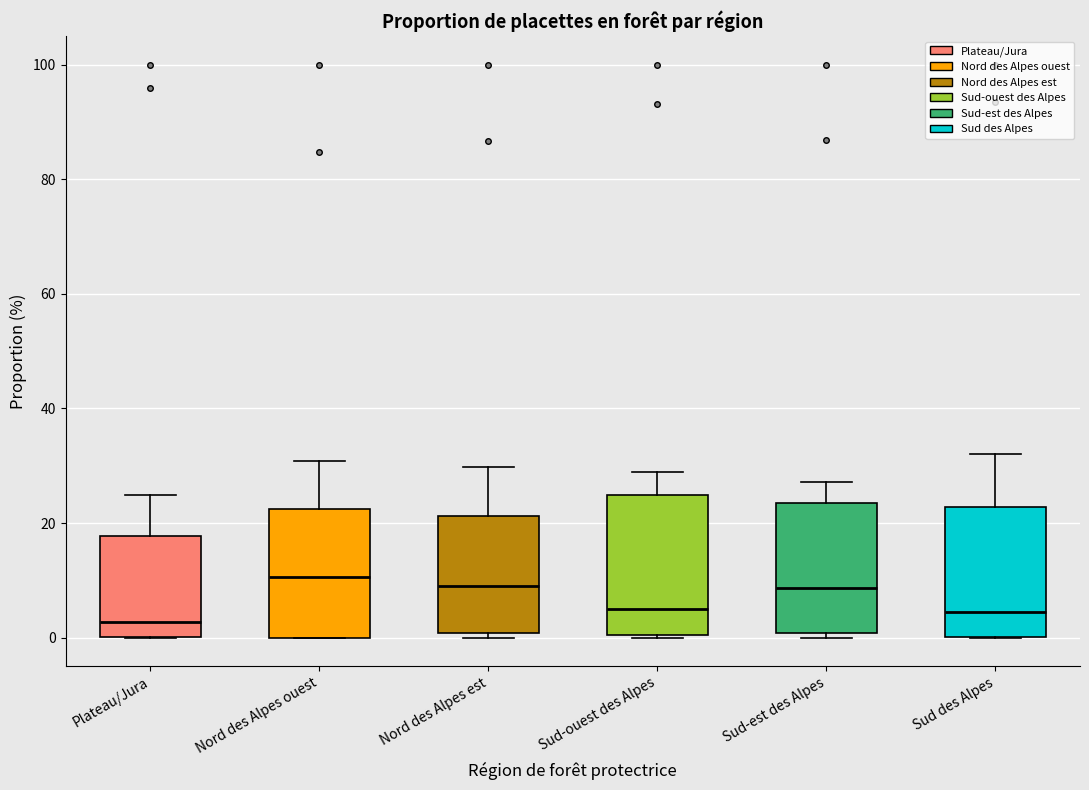

Reading left to right, transcribe this box plot: for each box, give where its median line is, the range the box spans, and where its two whiskers end, as read against the y-axis. The values are not printed on the chart, so give them approximately, as read against the axis.

Plateau/Jura: median 2, box 0 to 18, whiskers 0 to 24
Nord des Alpes ouest: median 10, box 0 to 22, whiskers 0 to 30
Nord des Alpes est: median 10, box 0 to 22, whiskers 0 (just below the box's lower edge) to 30
Sud-ouest des Alpes: median 6, box 0 to 24, whiskers 0 to 28
Sud-est des Alpes: median 8, box 0 to 24, whiskers 0 (just below the box's lower edge) to 28
Sud des Alpes: median 4, box 0 to 22, whiskers 0 to 32